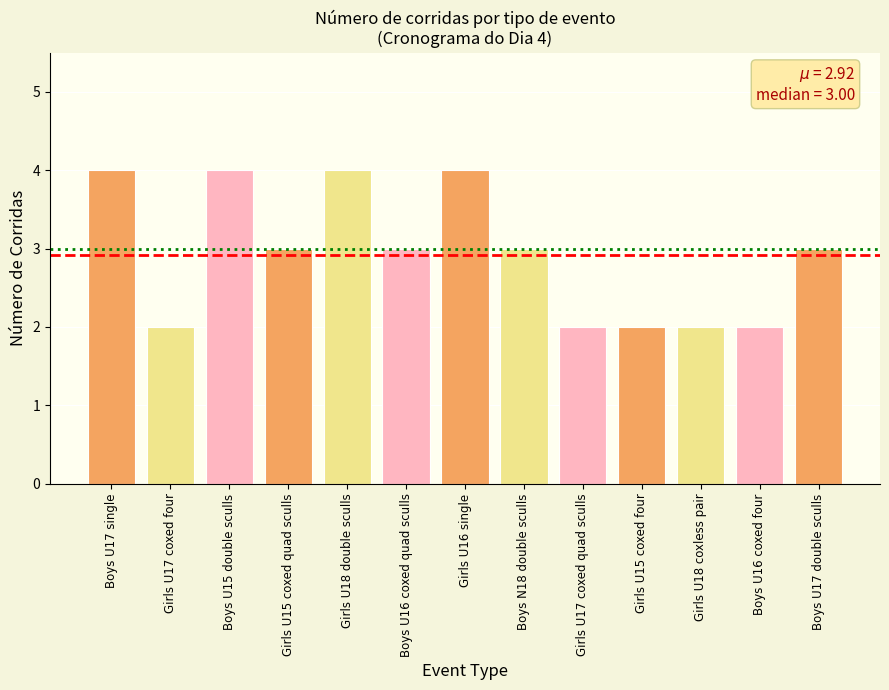

Are the bars grouped side by side (vs. stacked)?

No